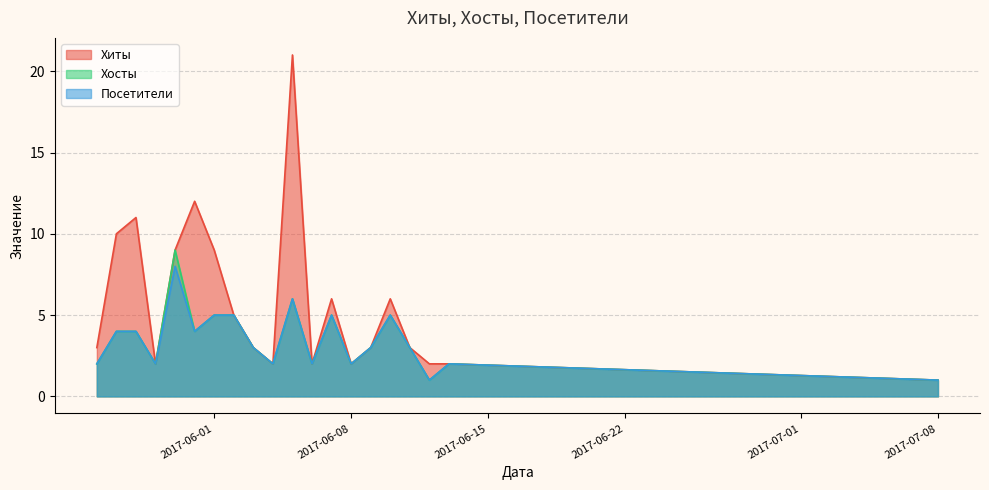

What is the maximum value shown in the chart?

21